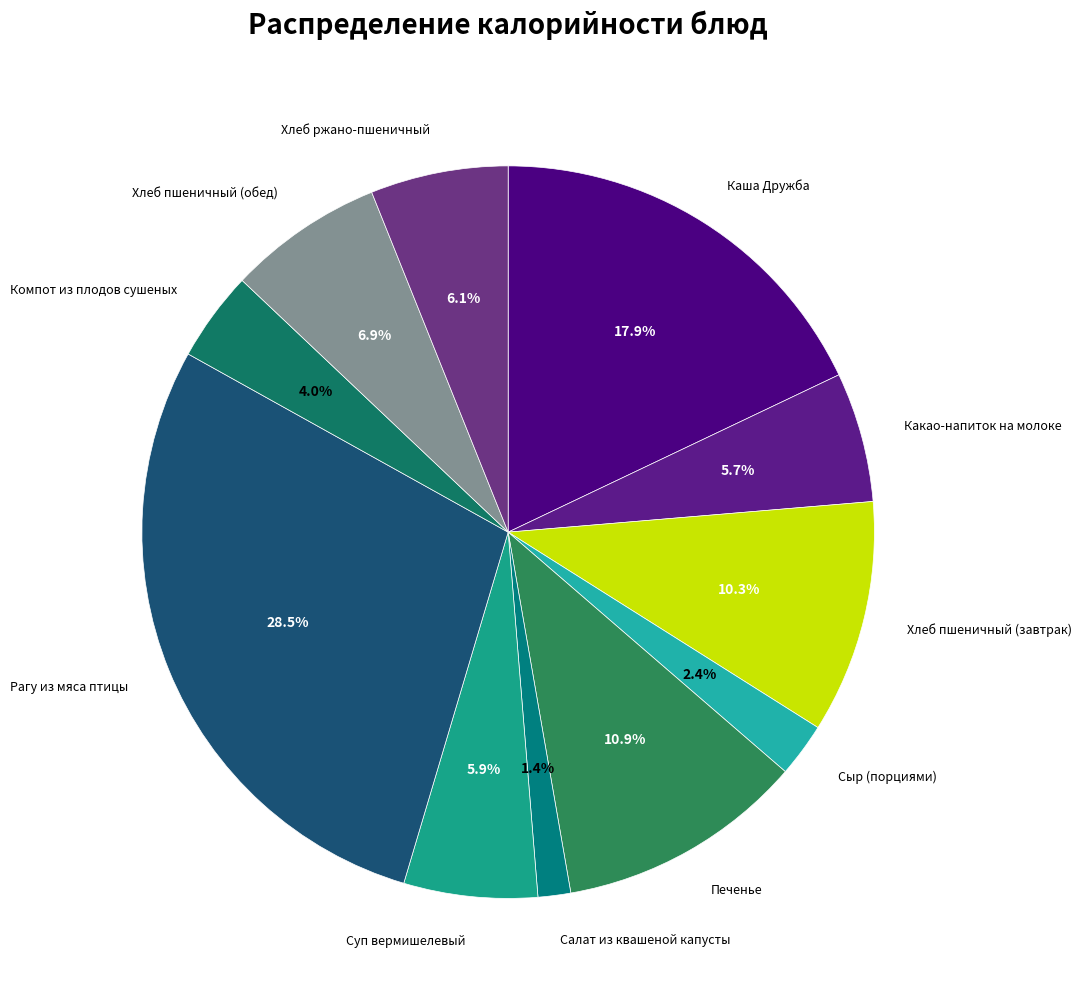

Rank the categories by value from highest to lowest.

Рагу из мяса птицы, Каша Дружба, Печенье, Хлеб пшеничный (завтрак), Хлеб пшеничный (обед), Хлеб ржано-пшеничный, Суп вермишелевый, Какао-напиток на молоке, Компот из плодов сушеных, Сыр (порциями), Салат из квашеной капусты